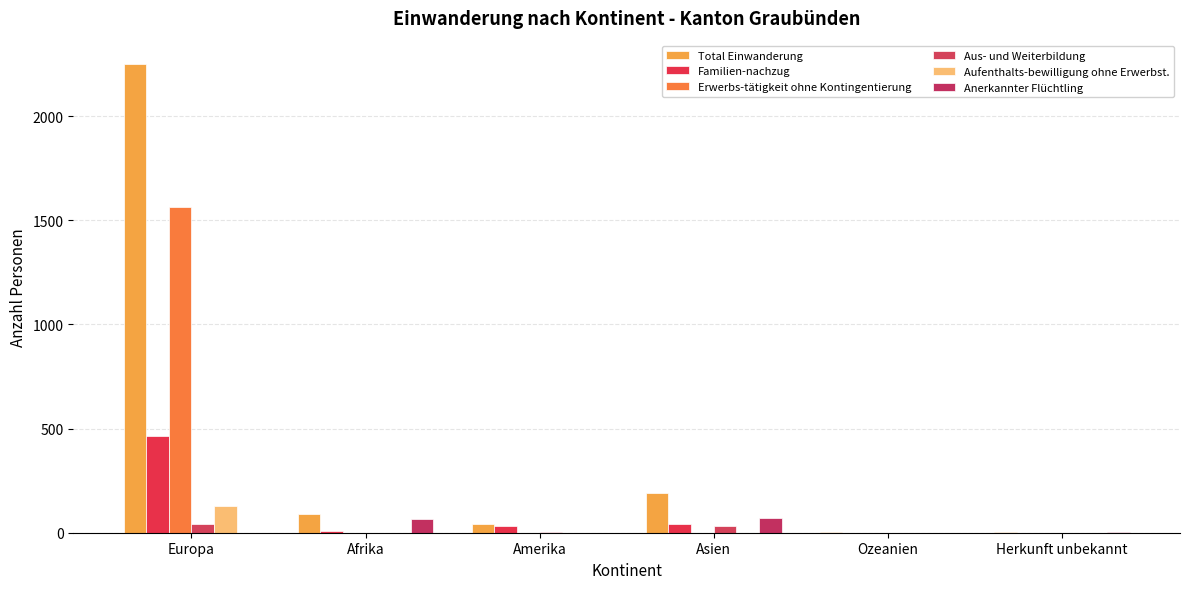

Reading left to right, list all the values displayed in this chart.

Total Einwanderung: 2250	89	42	192	4	4
Familien-nachzug: 464	10	34	40	1	0
Erwerbs-tätigkeit ohne Kontingentierung: 1565	0	0	0	0	0
Aus- und Weiterbildung: 40	1	4	33	1	0
Aufenthalts-bewilligung ohne Erwerbst.: 130	0	1	0	0	0
Anerkannter Flüchtling: 1	68	0	70	0	2